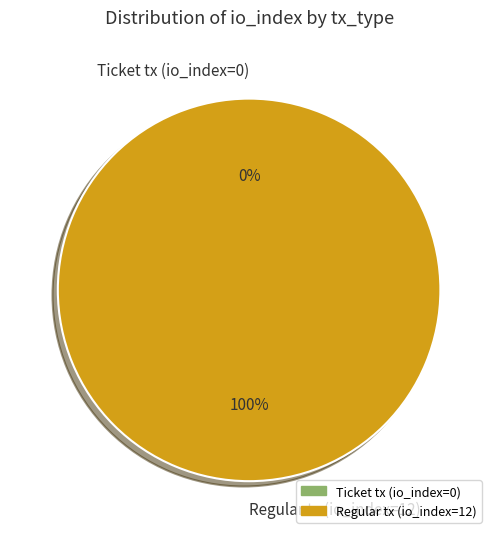

Which category accounts for the majority?

Regular tx (io_index=12)